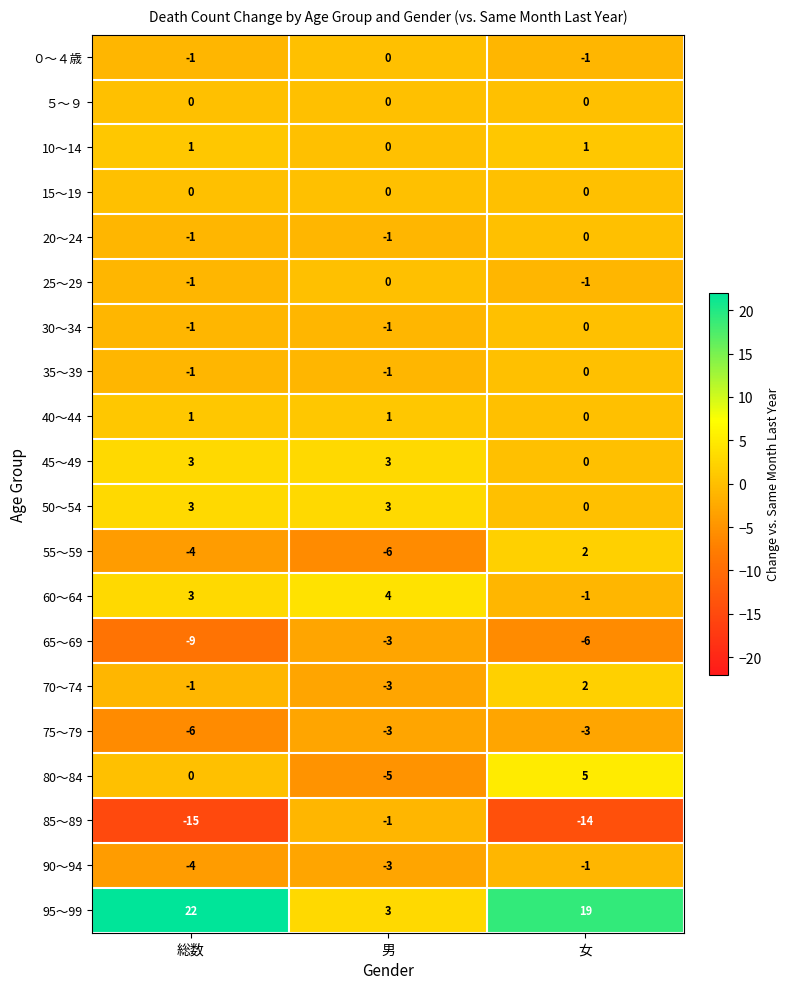

The value of 25～29 at 男 is 0. True or false?

True